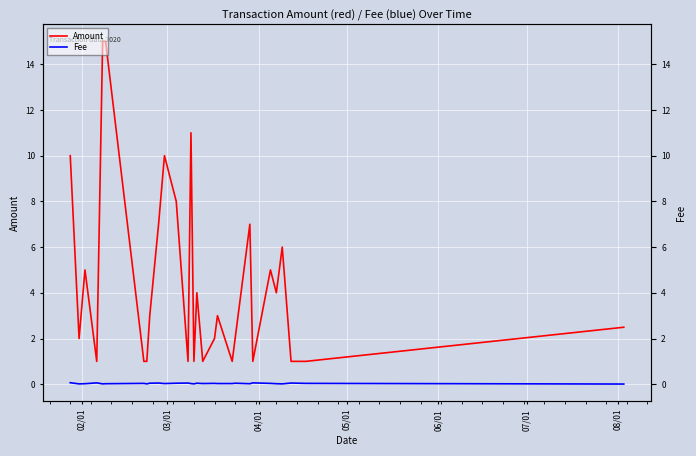

True or false: Amount and Fee cross at least once.

False